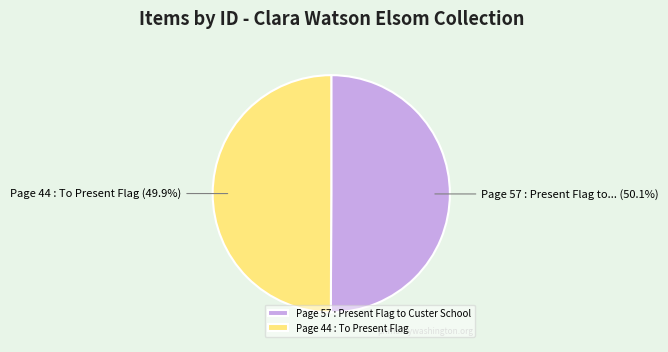

Combined, what portion of the pie is Page 57 : Present Flag to Custer School and Page 44 : To Present Flag?

100.0%